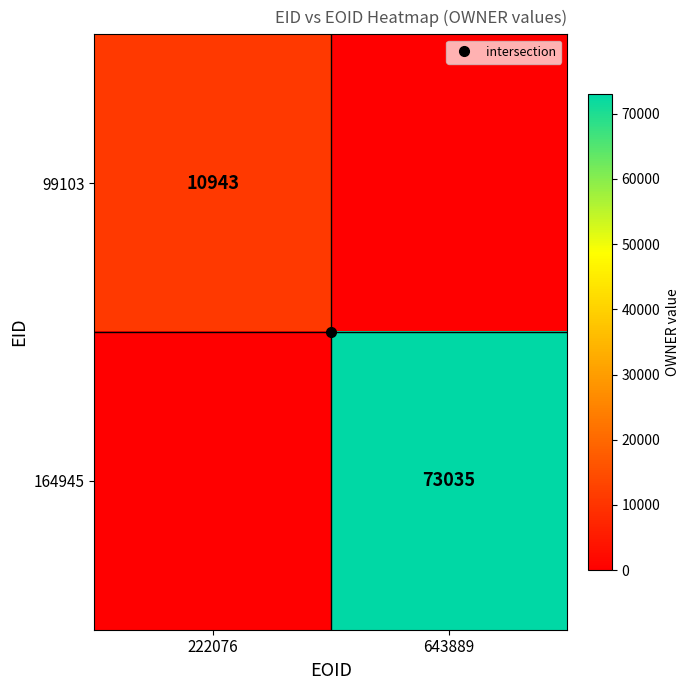

True or false: 99103 has a value of 0 at 643889.

True